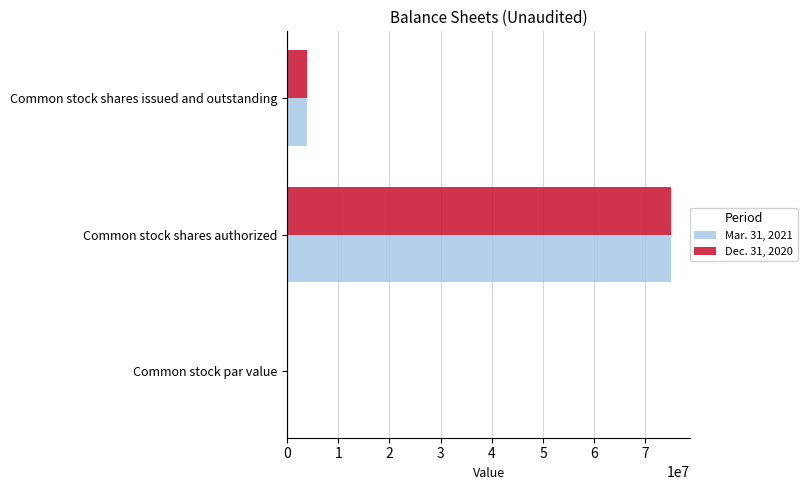

The value of Mar. 31, 2021 at Common stock shares issued and outstanding is 3870600.0. True or false?

True